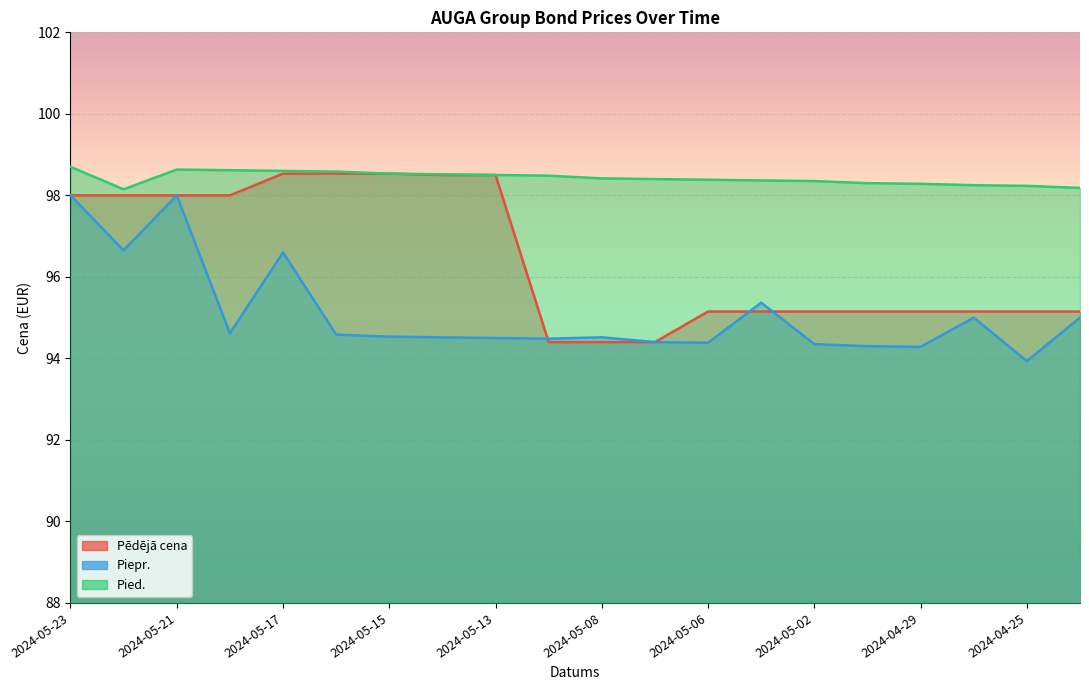

Reading right to left, extract all data points from this chart.

Pēdējā cena: 95.2	95.2	95.2	95.2	95.2	95.2	95.2	95.2	94.4	94.4	94.4	98.5	98.5	98.5	98.5	98.5	98.0	98.0	98.0	98.0
Piepr.: 95.0	93.9	95.0	94.3	94.3	94.3	95.4	94.4	94.4	94.5	94.5	94.5	94.5	94.5	94.6	96.6	94.6	98.0	96.7	98.0
Pied.: 98.2	98.2	98.2	98.3	98.3	98.3	98.4	98.4	98.4	98.4	98.5	98.5	98.5	98.5	98.6	98.6	98.6	98.6	98.2	98.7